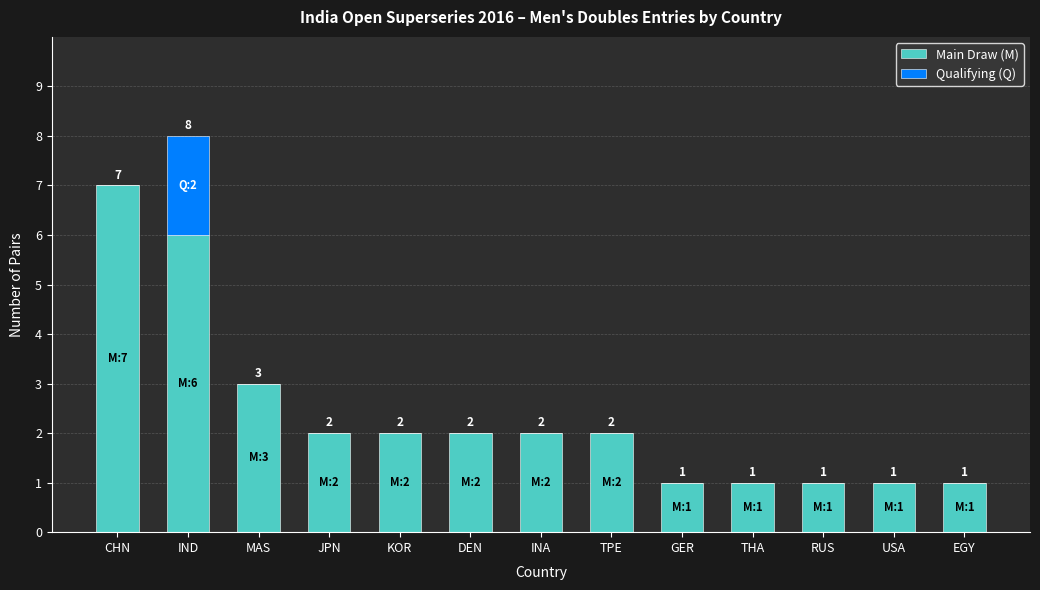

At which label does Main Draw (M) reach its peak?

CHN